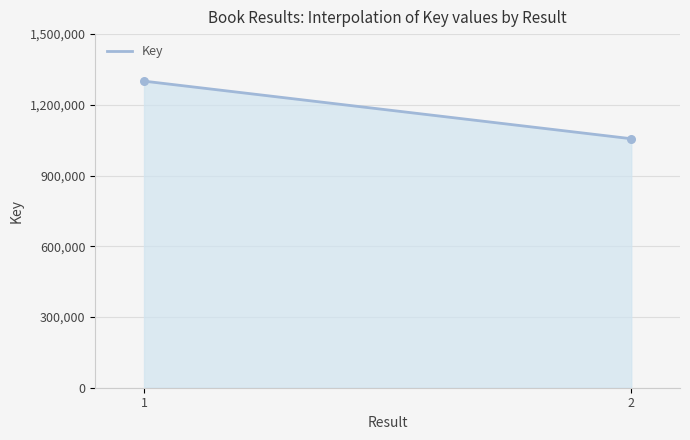

What is the smallest value displayed?

1056233.0